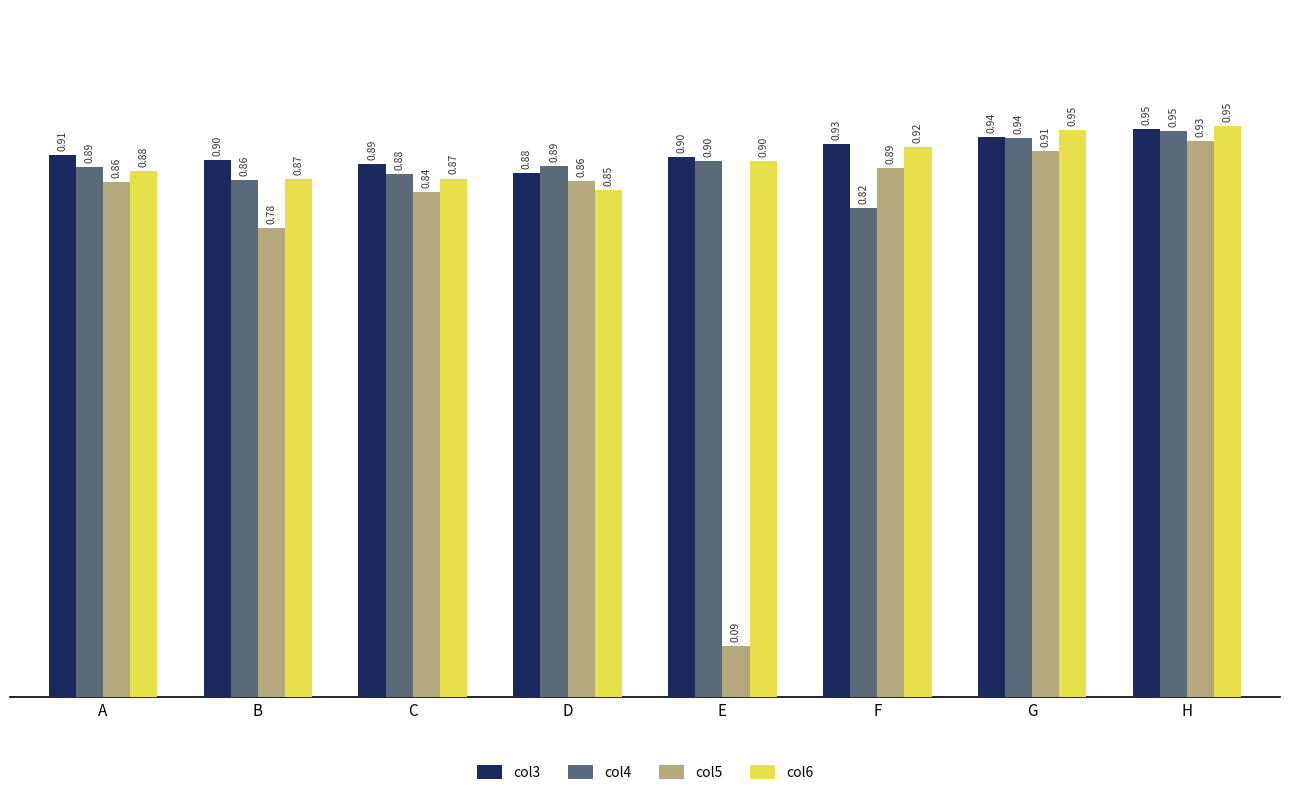

What is the sum of all col5 values?

6.2